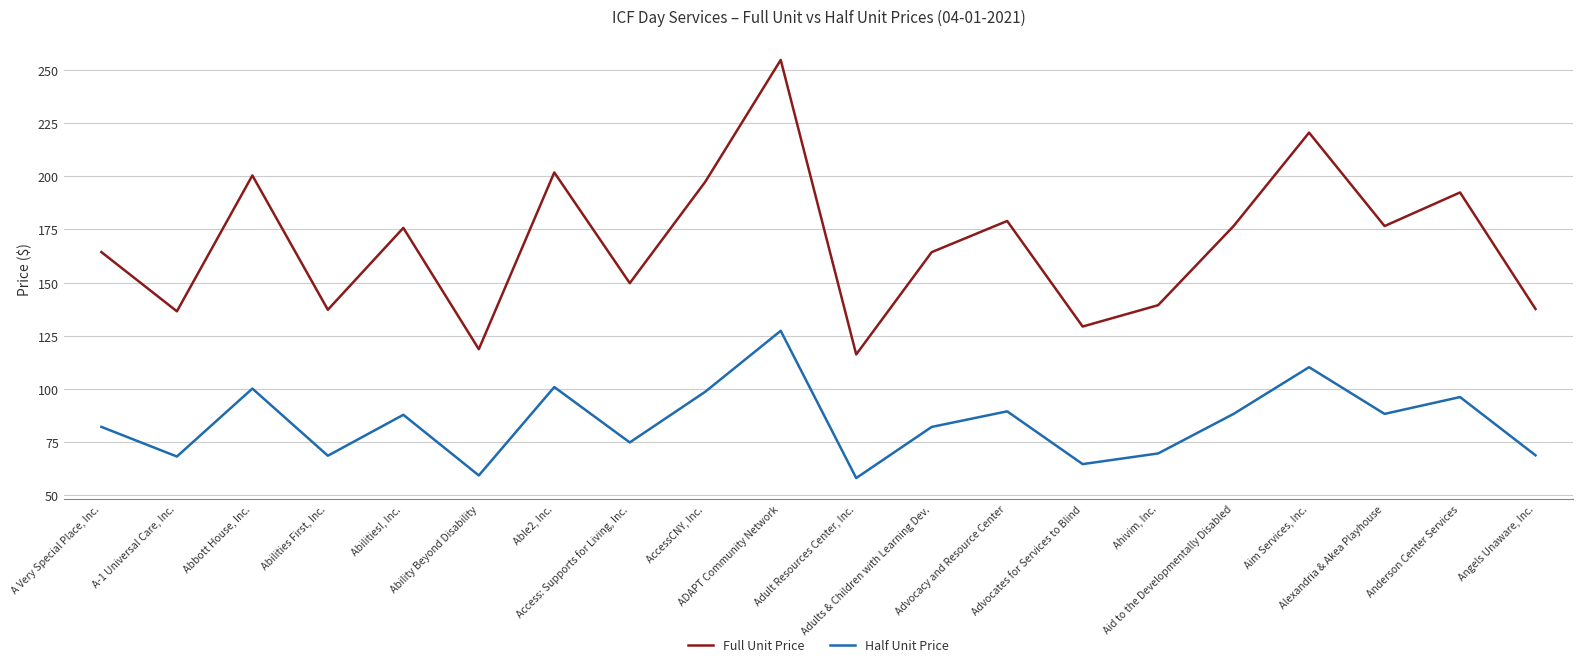

Which series has the widest spread of values?

Full Unit Price